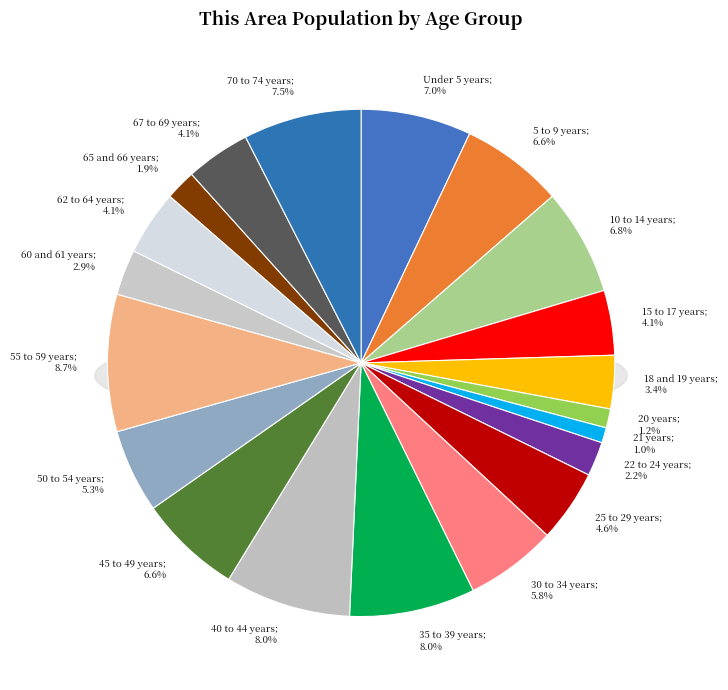

Count the number of slices in the pie.

20